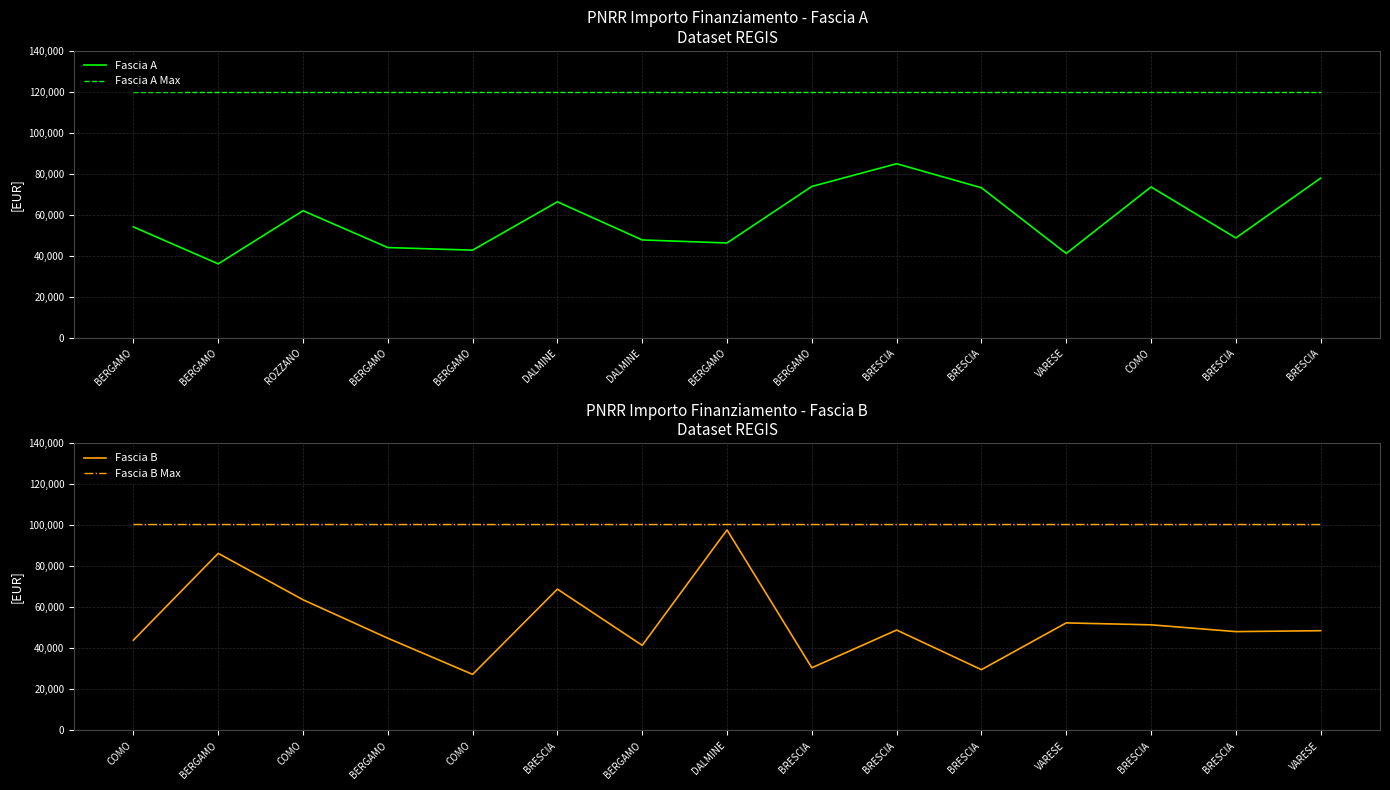

Which series has the largest range (max minus min)?

Fascia B